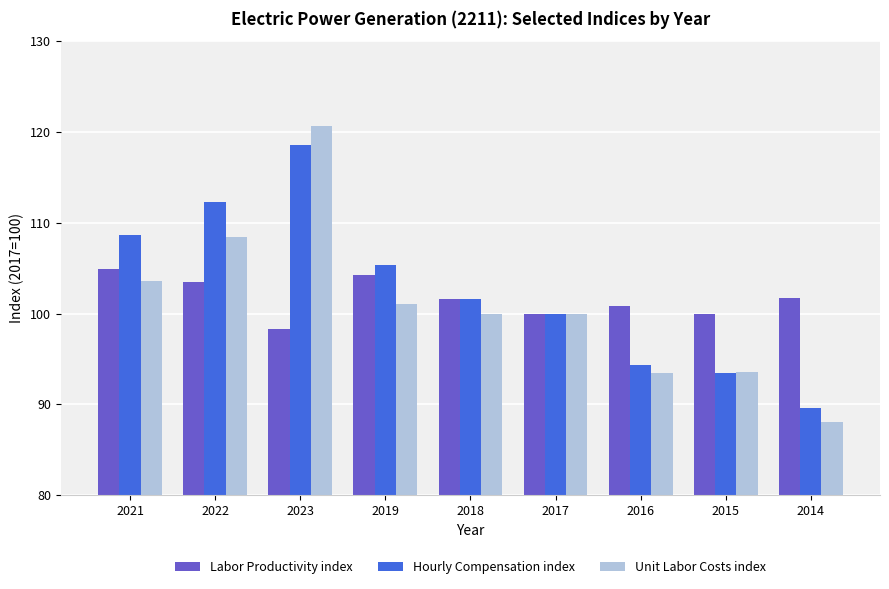

The Unit Labor Costs index series shows 21.1 at 2014. True or false?

False